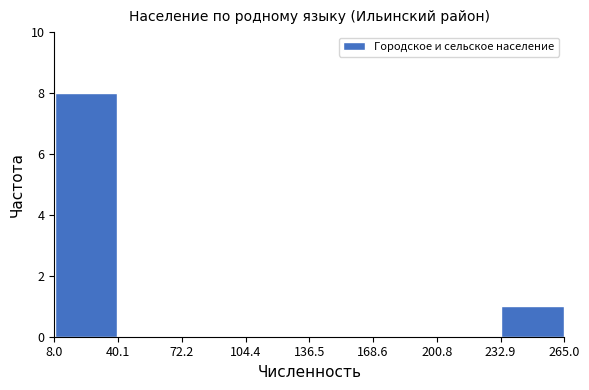

Reading left to right, list every bar in this chart as the range it spans on the x-axis followed by its height. The values are not printed on the chart, so give them approximately, as read against the axis.

8.0 to 40.1: 8
40.1 to 72.2: 0
72.2 to 104.4: 0
104.4 to 136.5: 0
136.5 to 168.6: 0
168.6 to 200.8: 0
200.8 to 232.9: 0
232.9 to 265.0: 1